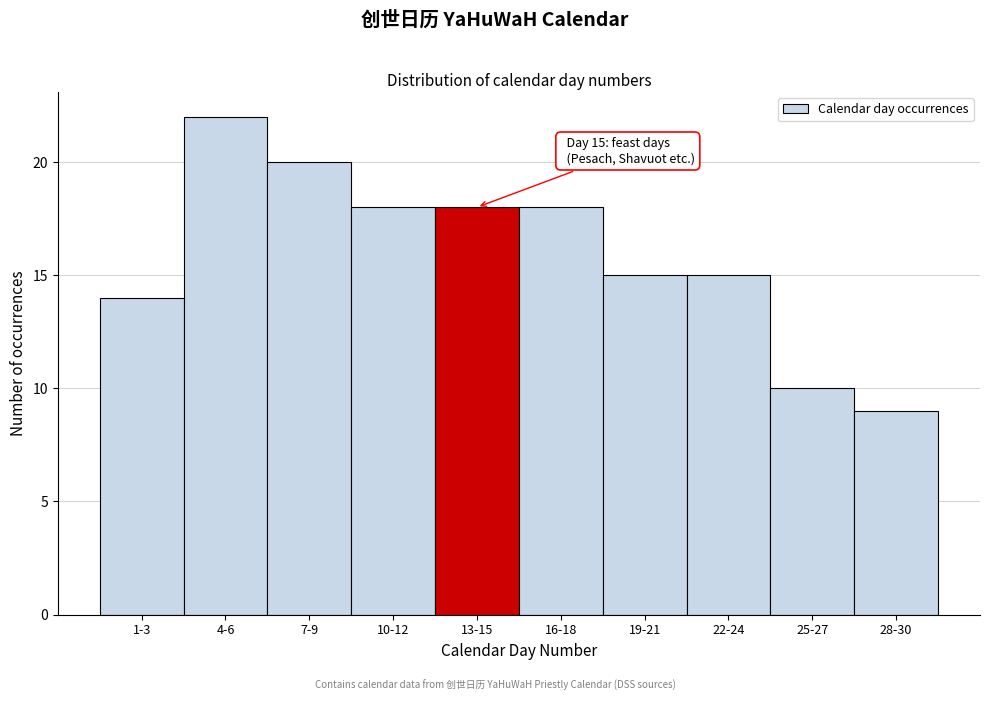

Reading right to left, transcribe all the data shown in this chart.

28-30=9	25-27=10	22-24=15	19-21=15	16-18=18	13-15=18	10-12=18	7-9=20	4-6=22	1-3=14